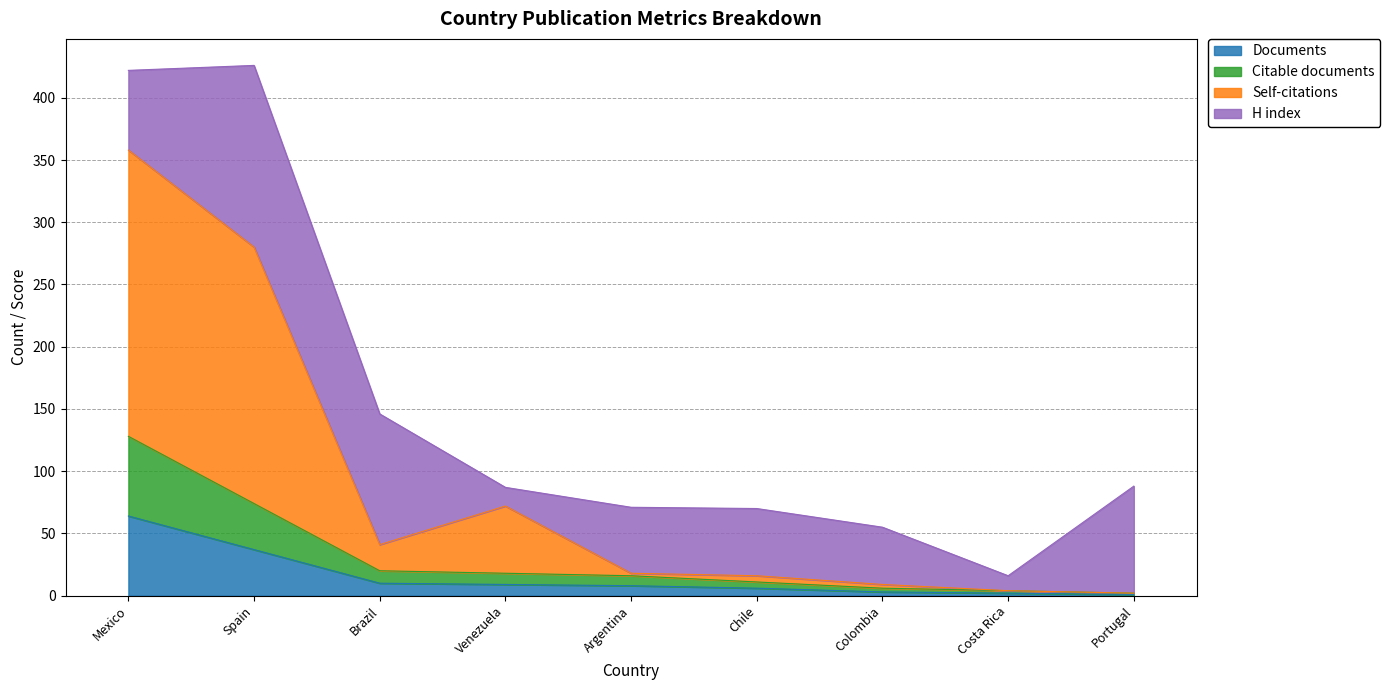

Which series has the largest range (max minus min)?

Self-citations